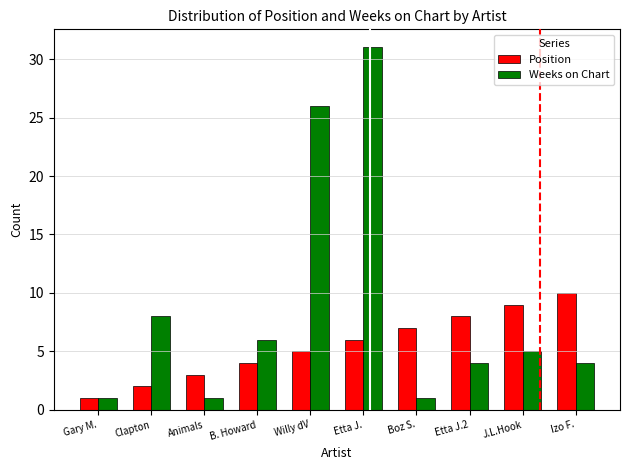

What is the difference between the second highest and minimum values in the Position series?

8